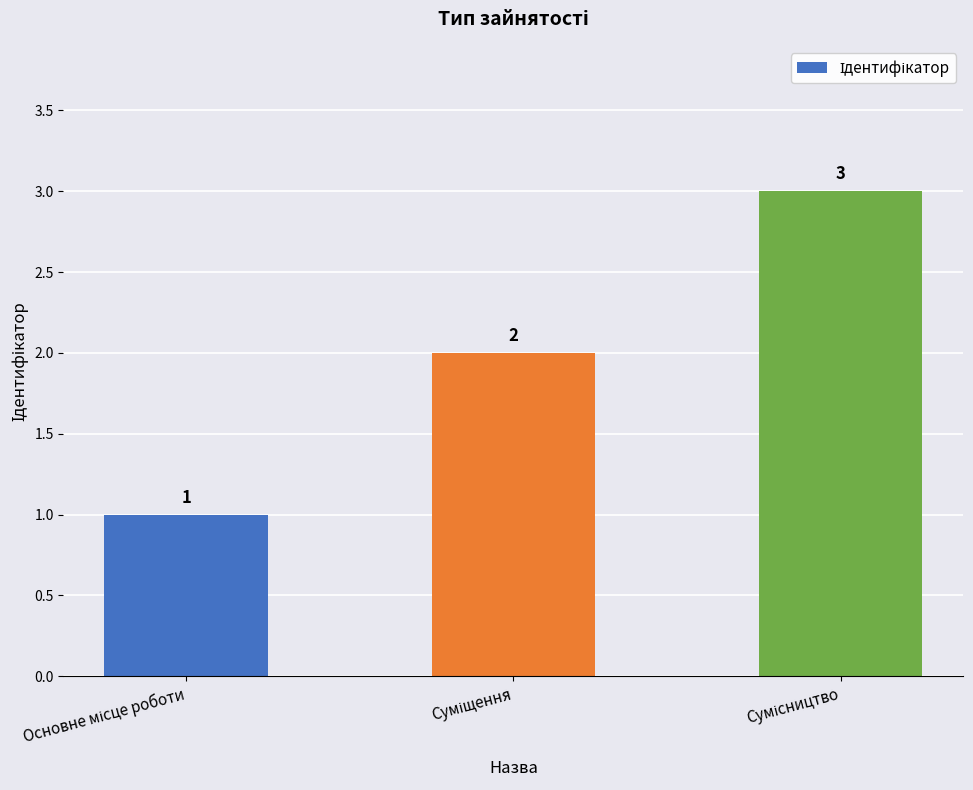

Reading left to right, transcribe all the data shown in this chart.

1	2	3